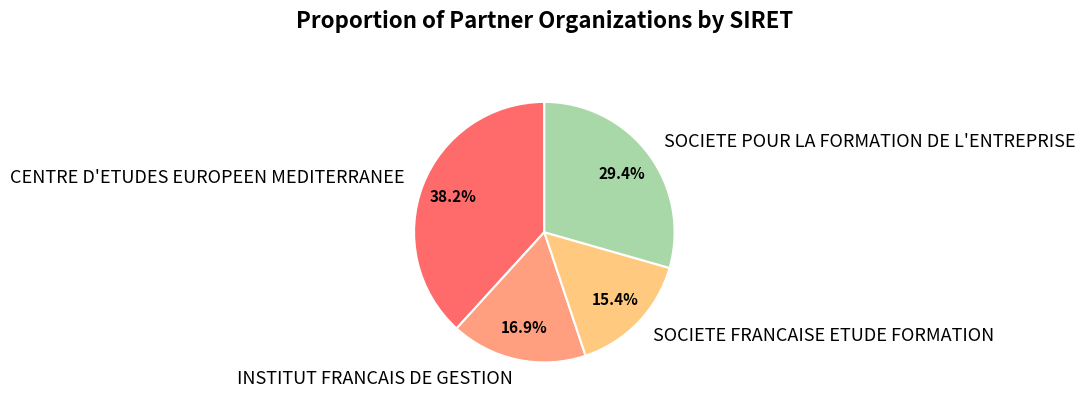

What is the ratio of the value at SOCIETE POUR LA FORMATION DE L'ENTREPRISE to the value at SOCIETE FRANCAISE ETUDE FORMATION?

1.9